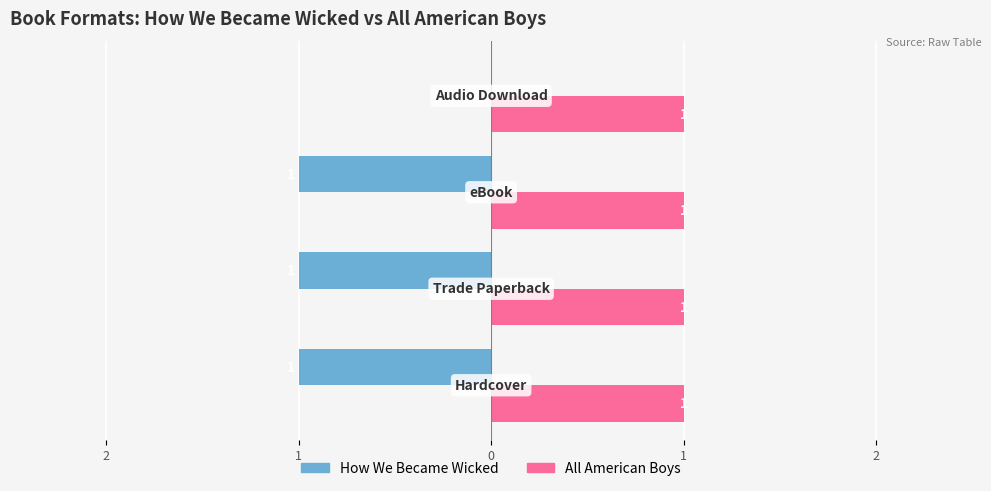

What are all the series names shown in the legend?

How We Became Wicked, All American Boys